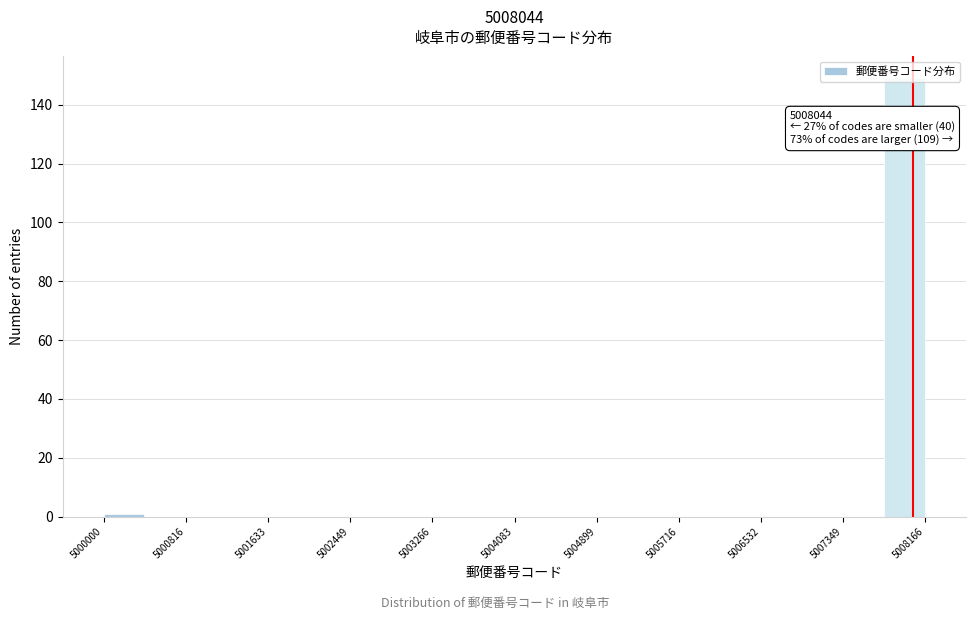

Over which range of the x-axis is the bar tallest?

5007800 to 5008200